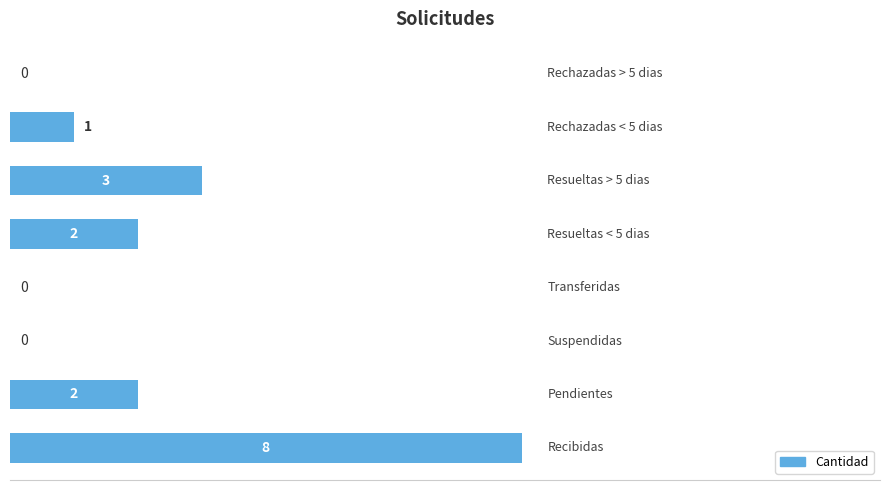

Count the number of data series in this chart.

1